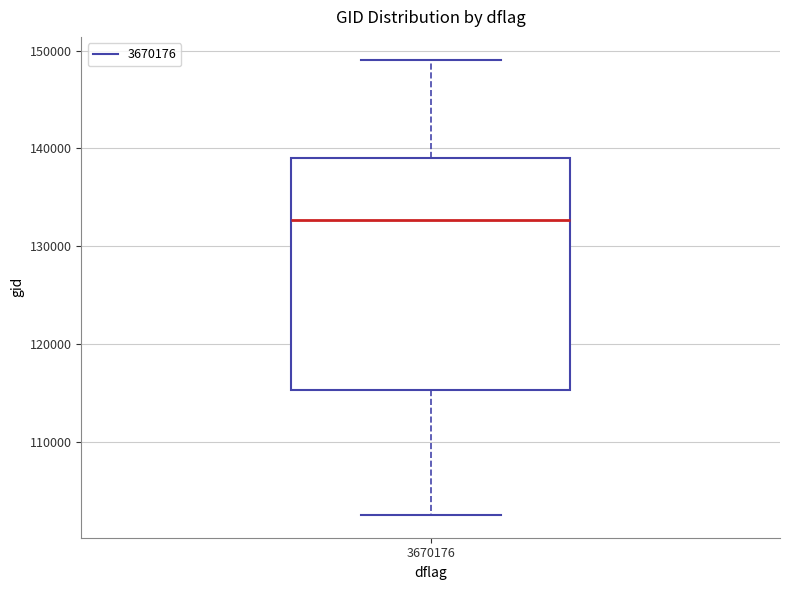

Transcribe this box plot: give where the median line is, the range the box spans, and where the two whiskers end, as read against the y-axis. The values are not printed on the chart, so give them approximately, as read against the axis.

median 133000, box 115000 to 139000, whiskers 103000 to 149000